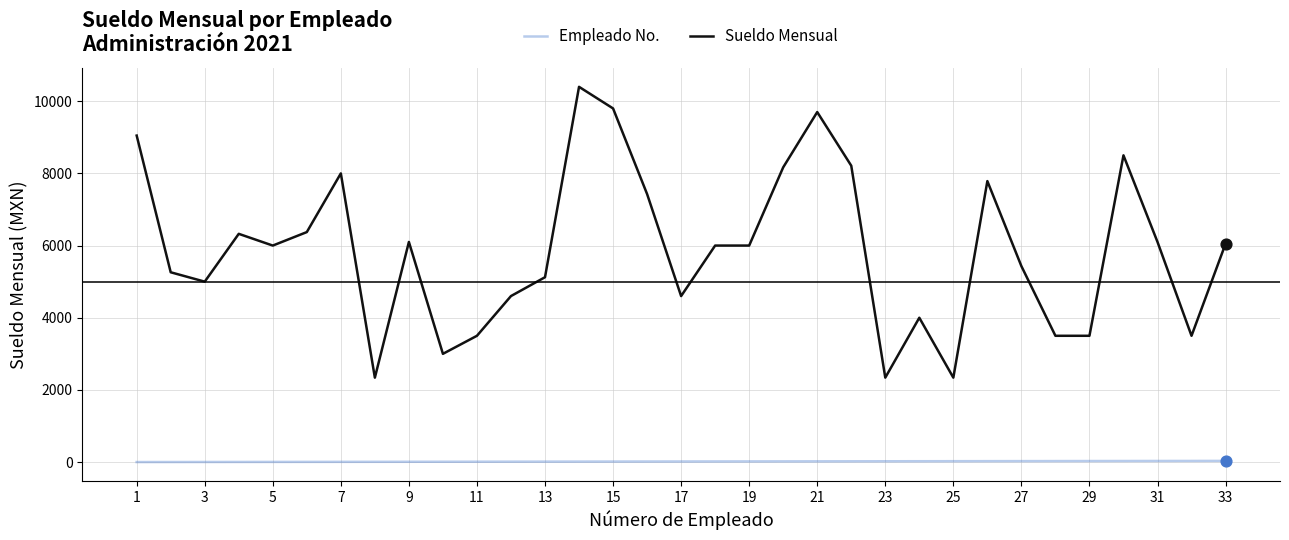

True or false: Sueldo Mensual and Empleado No. cross at least once.

False